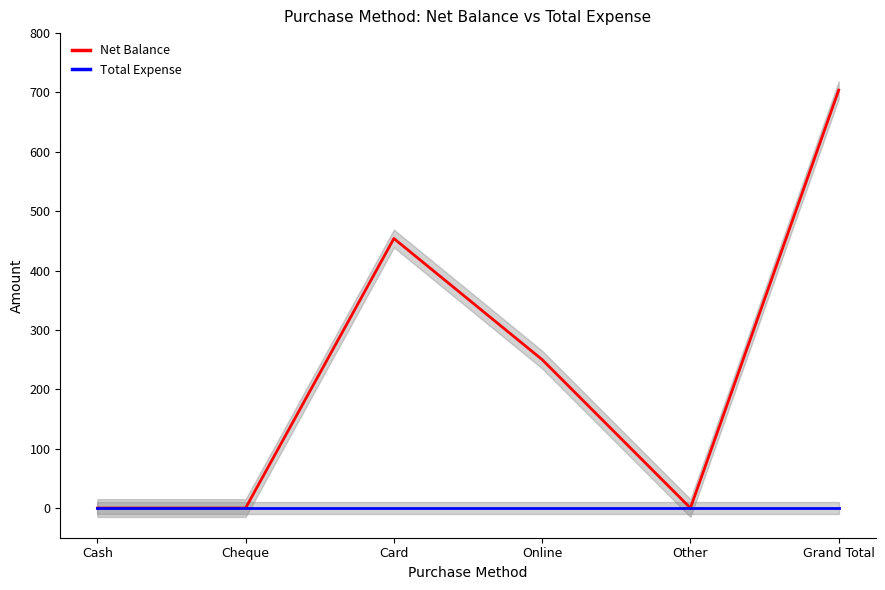

Reading right to left, list all the values displayed in this chart.

Net Balance: 704	0	250	454	0	0
Total Expense: 0	0	0	0	0	0